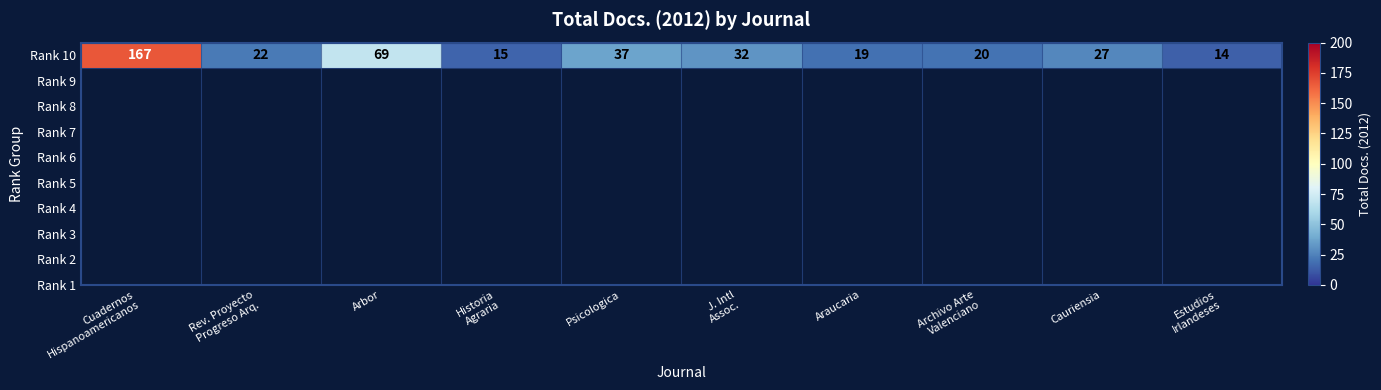

What is the change in value from Rev. Proyecto
Progreso Arq. to Araucaria?

-3